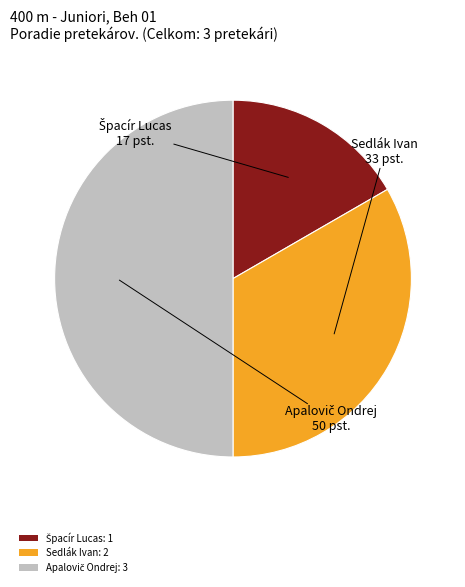

Is it true that Sedlák Ivan is 33% of the pie?

True